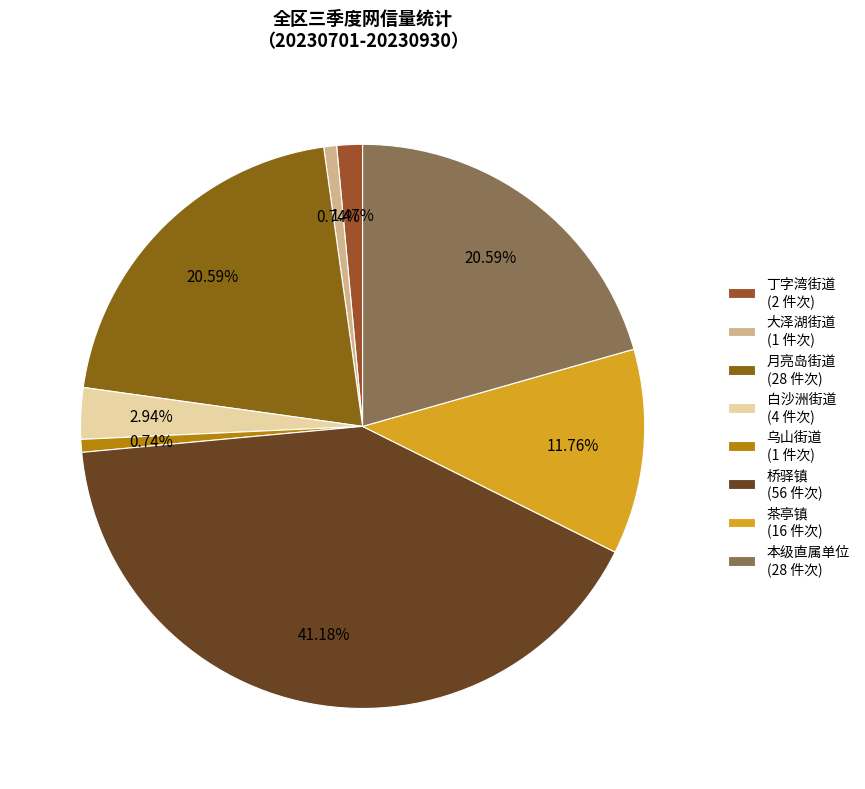

Which slice is the largest?

桥驿镇 (56 件次)